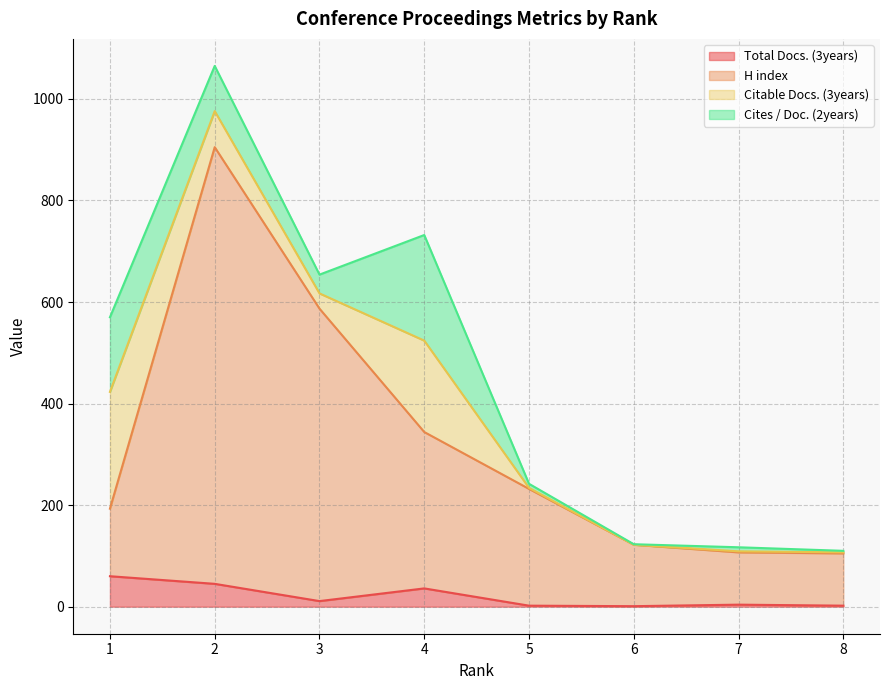

True or false: H index has more than 0 points higher than both neighbors.

True